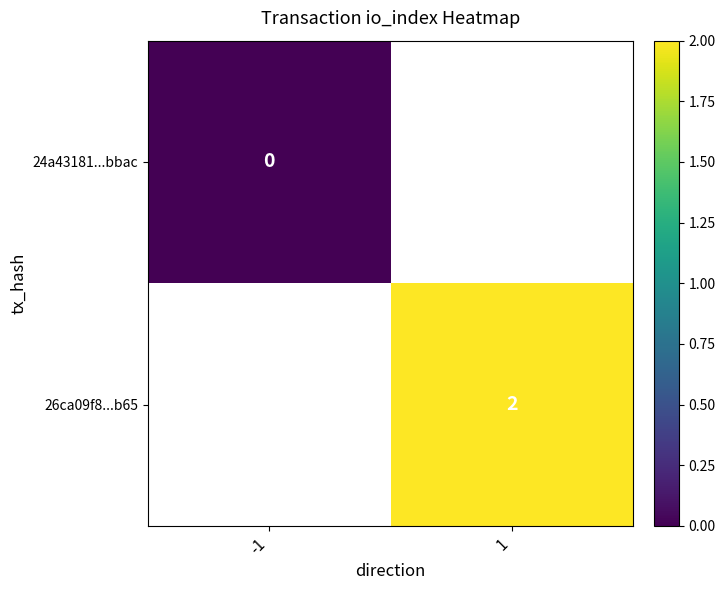

Is the value of 26ca09f8...b65 at 1 greater than the value of 24a43181...bbac at -1?

Yes